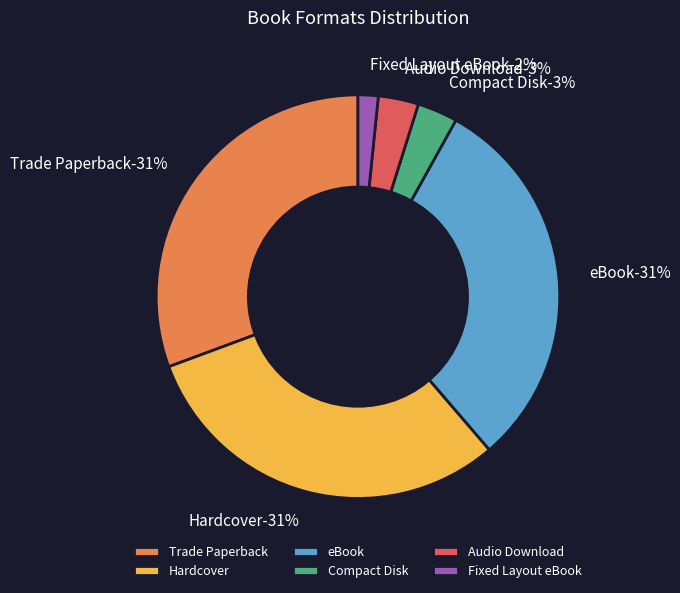

How many segments does this pie chart have?

6